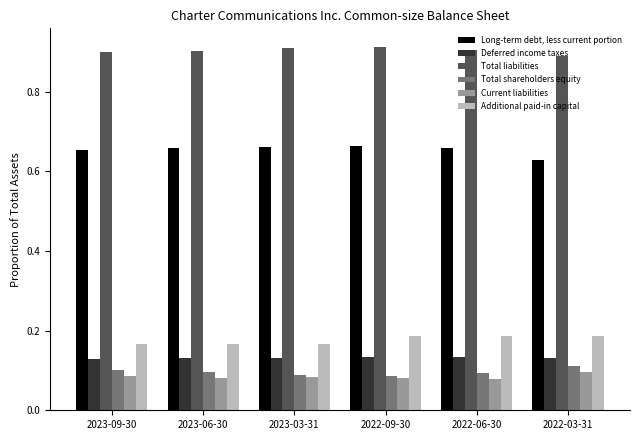

At 2023-06-30, list the series in order from largest to smallest.

Total liabilities, Long-term debt, less current portion, Additional paid-in capital, Deferred income taxes, Total shareholders equity, Current liabilities